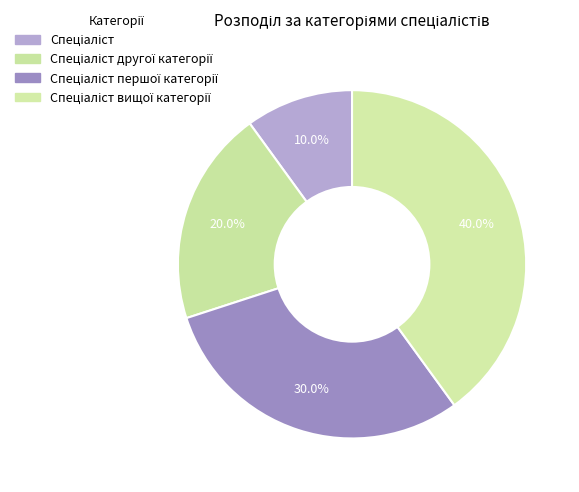

How many slices are in this pie chart?

4